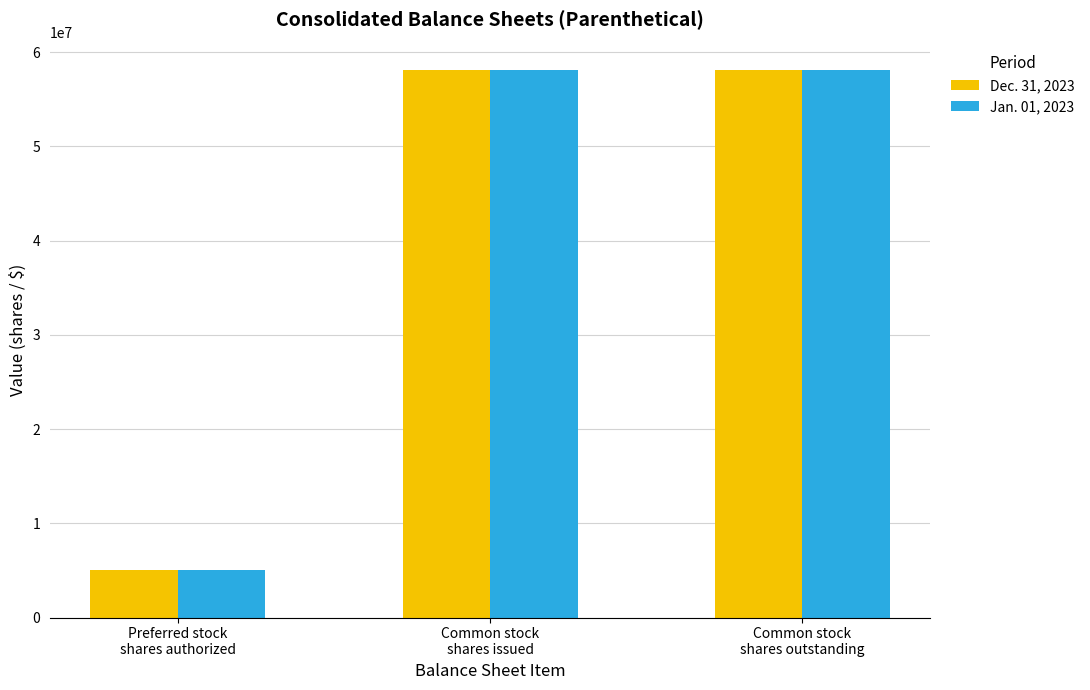

Reading left to right, extract all data points from this chart.

Dec. 31, 2023: 5000000	58112000	58112000
Jan. 01, 2023: 5000000	58106000	58106000